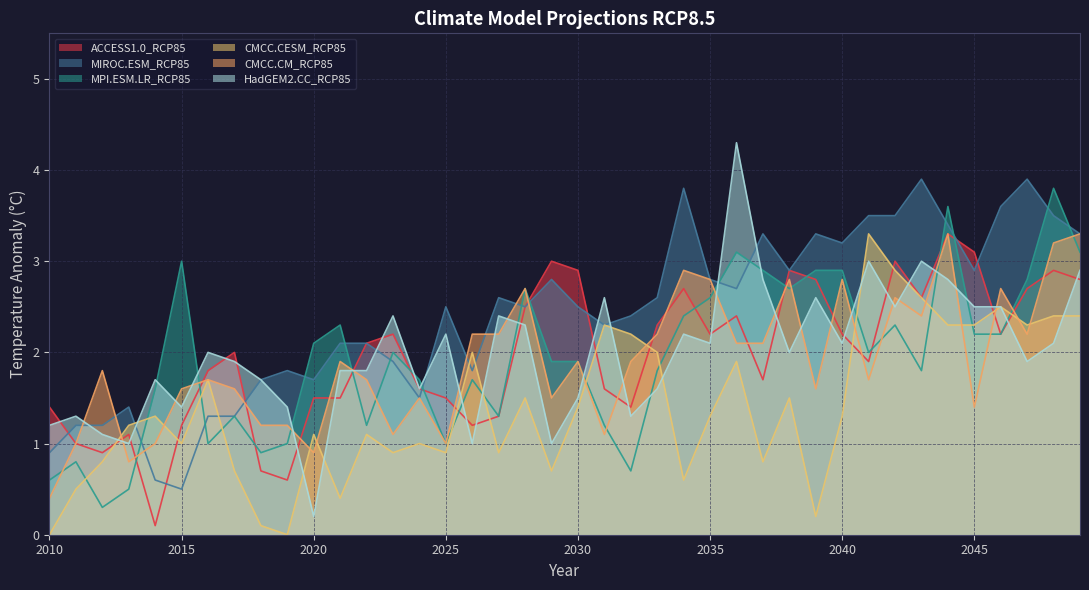

Reading left to right, list all the values displayed in this chart.

ACCESS1.0_RCP85: 1.4	1.0	0.9	1.1	0.1	1.2	1.8	2.0	0.7	0.6	1.5	1.5	2.1	2.2	1.6	1.5	1.2	1.3	2.5	3.0	2.9	1.6	1.4	2.3	2.7	2.2	2.4	1.7	2.9	2.8	2.2	1.9	3.0	2.6	3.3	3.1	2.2	2.7	2.9	2.8
MIROC.ESM_RCP85: 0.9	1.2	1.2	1.4	0.6	0.5	1.3	1.3	1.7	1.8	1.7	2.1	2.1	1.9	1.5	2.5	1.8	2.6	2.5	2.8	2.5	2.3	2.4	2.6	3.8	2.8	2.7	3.3	2.9	3.3	3.2	3.5	3.5	3.9	3.4	2.9	3.6	3.9	3.5	3.3
MPI.ESM.LR_RCP85: 0.6	0.8	0.3	0.5	1.6	3.0	1.0	1.3	0.9	1.0	2.1	2.3	1.2	2.0	1.7	1.0	1.7	1.3	2.7	1.9	1.9	1.2	0.7	1.8	2.4	2.6	3.1	2.9	2.7	2.9	2.9	2.0	2.3	1.8	3.6	2.2	2.2	2.8	3.8	3.1
CMCC.CESM_RCP85: 0.0	0.5	0.8	1.2	1.3	1.0	1.7	0.7	0.1	0.0	1.1	0.4	1.1	0.9	1.0	0.9	2.0	0.9	1.5	0.7	1.4	2.3	2.2	2.0	0.6	1.3	1.9	0.8	1.5	0.2	1.3	3.3	2.9	2.6	2.3	2.3	2.5	2.3	2.4	2.4
CMCC.CM_RCP85: 0.4	1.0	1.8	0.8	1.0	1.6	1.7	1.6	1.2	1.2	0.9	1.9	1.7	1.1	1.5	1.0	2.2	2.2	2.7	1.5	1.9	1.1	1.9	2.2	2.9	2.8	2.1	2.1	2.8	1.6	2.8	1.7	2.6	2.4	3.3	1.4	2.7	2.2	3.2	3.3
HadGEM2.CC_RCP85: 1.2	1.3	1.1	1.0	1.7	1.4	2.0	1.9	1.7	1.4	0.2	1.8	1.8	2.4	1.6	2.2	1.0	2.4	2.3	1.0	1.5	2.6	1.3	1.6	2.2	2.1	4.3	2.8	2.0	2.6	2.1	3.0	2.5	3.0	2.8	2.5	2.5	1.9	2.1	2.9